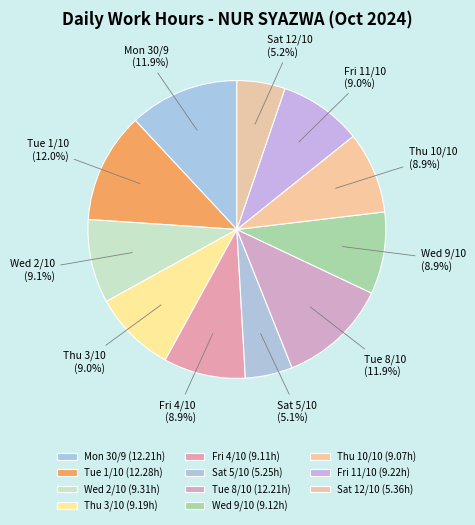

What portion of the pie excludes Sat 12/10?

94.8%